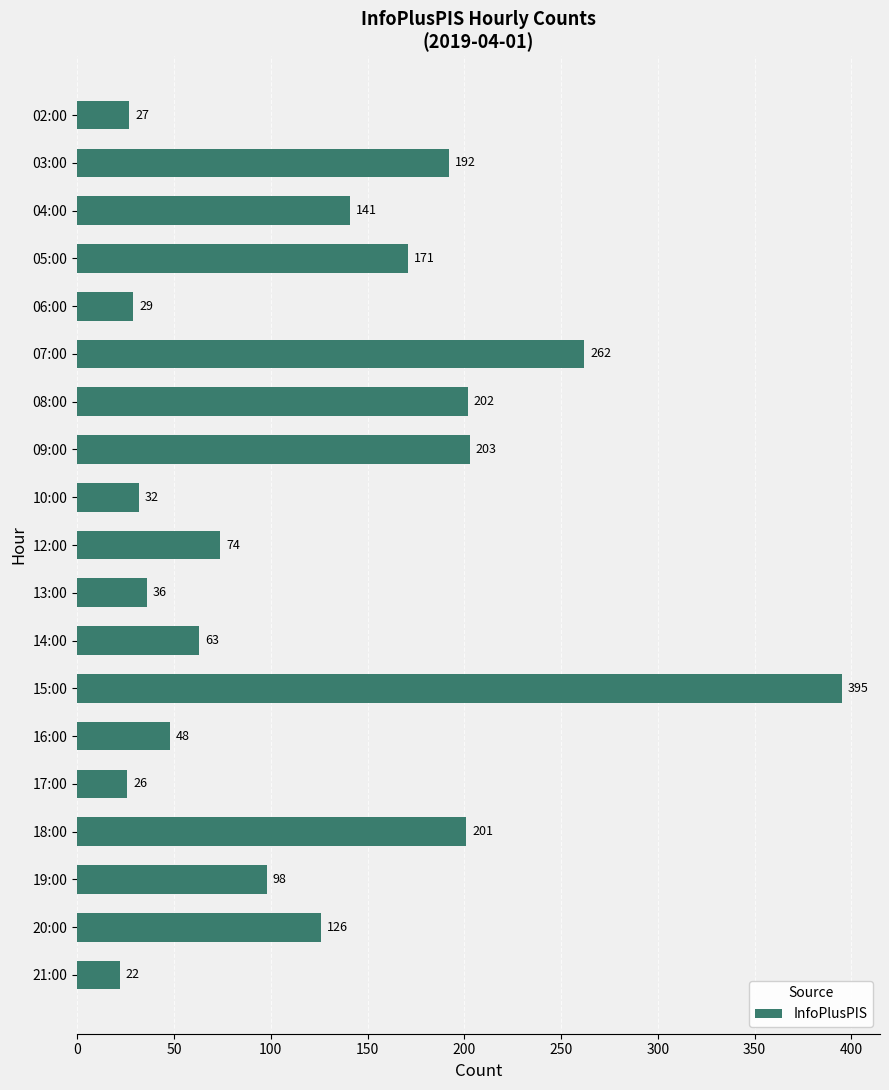

List the labels in order of value, largest first.

15:00, 07:00, 09:00, 08:00, 18:00, 03:00, 05:00, 04:00, 20:00, 19:00, 12:00, 14:00, 16:00, 13:00, 10:00, 06:00, 02:00, 17:00, 21:00